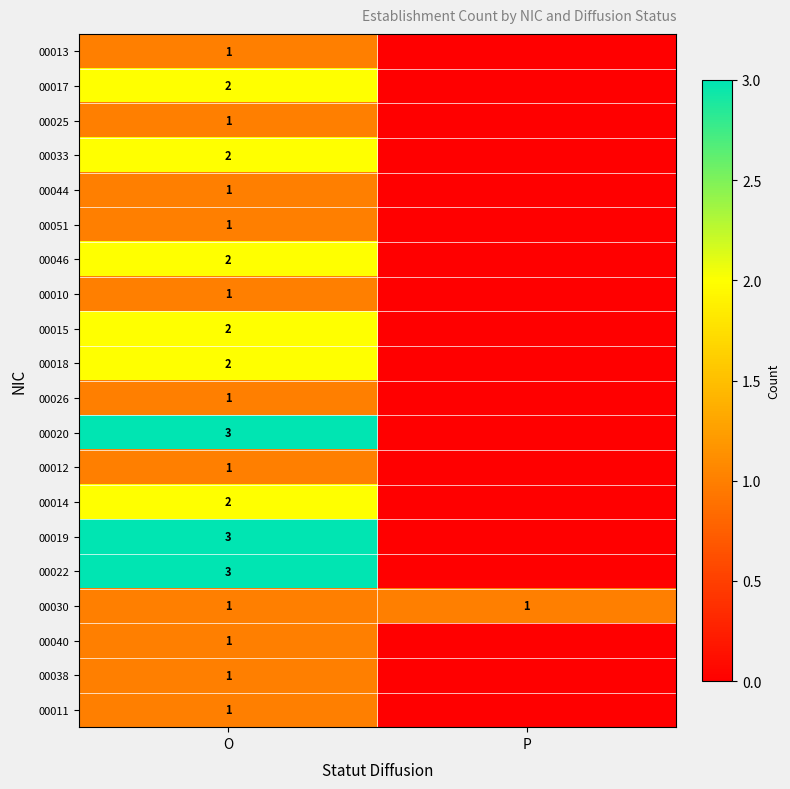

True or false: 00014 has a value of 1 at O.

False